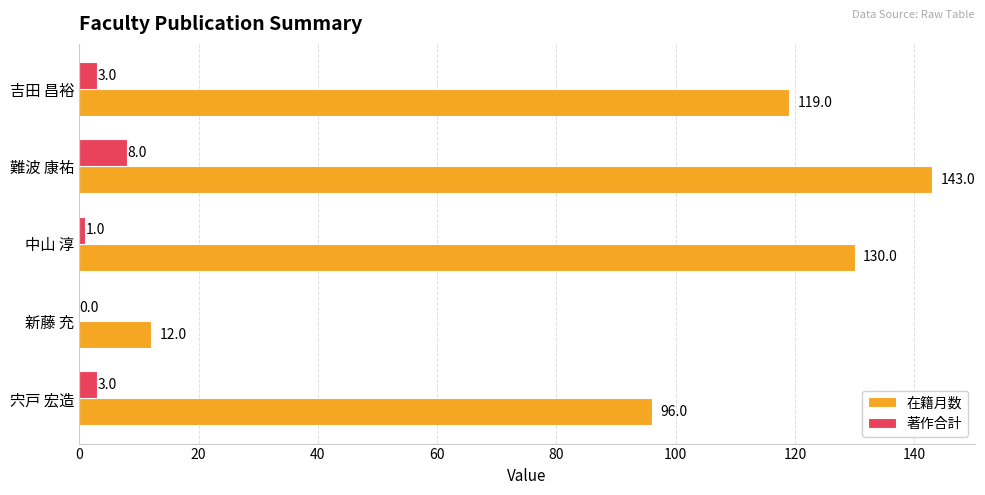

What is the total value across all series at 吉田 昌裕?

122